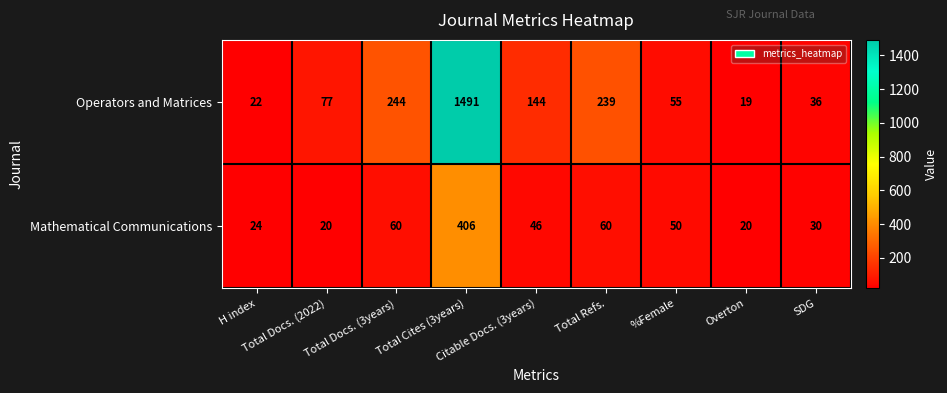

What is the minimum value shown in the chart?

19